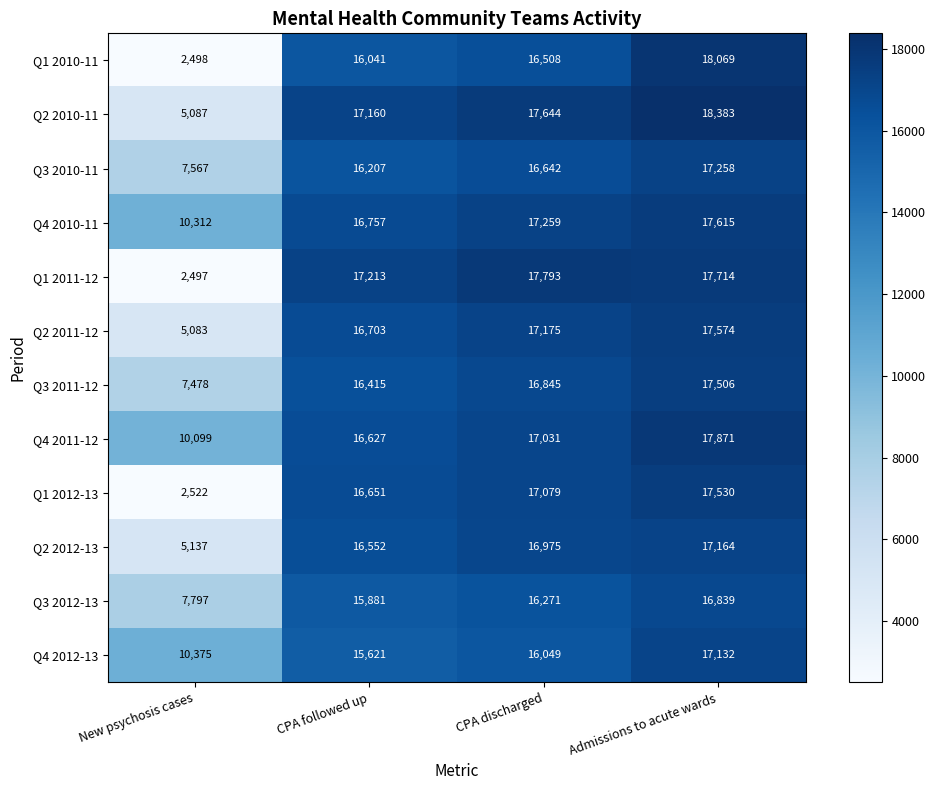

What is the sum of all Q1 2011-12 values?

55217